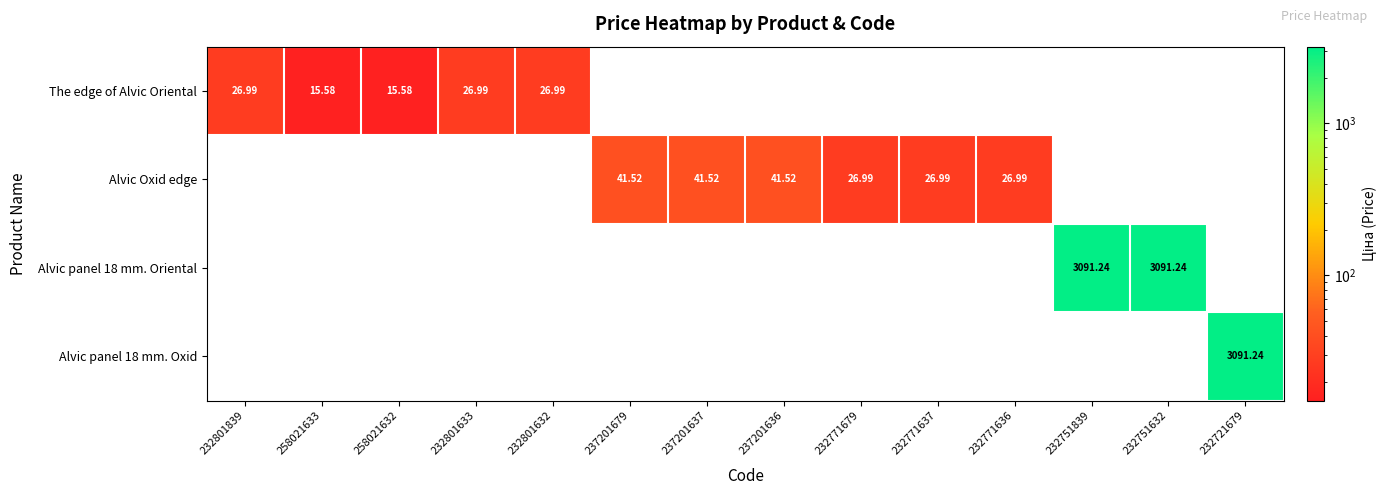

How many series are shown in this chart?

4